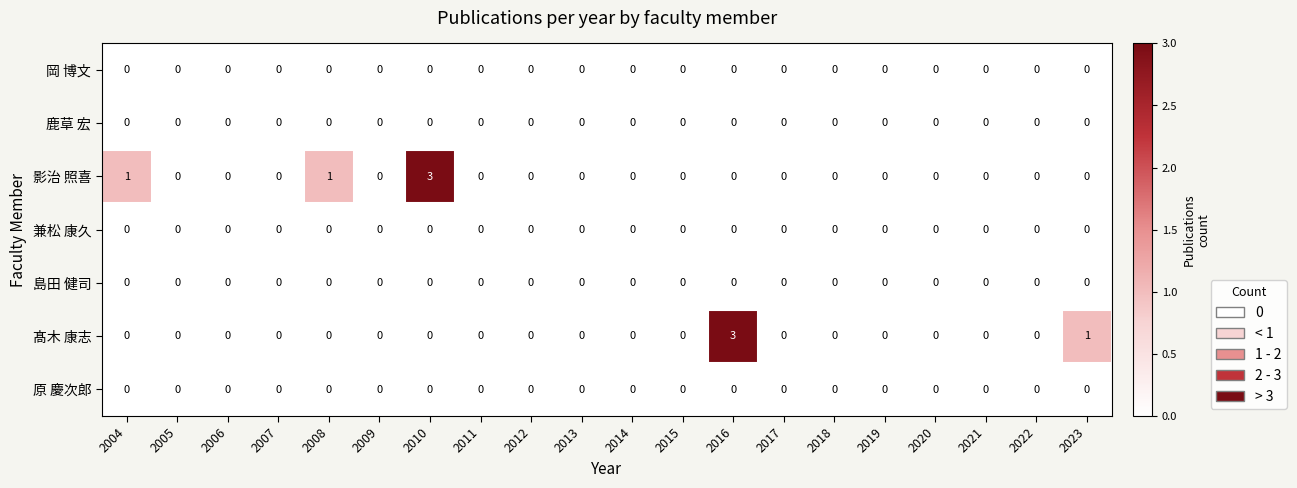

Count the 髙木 康志 values in the range 0 to 1.

19